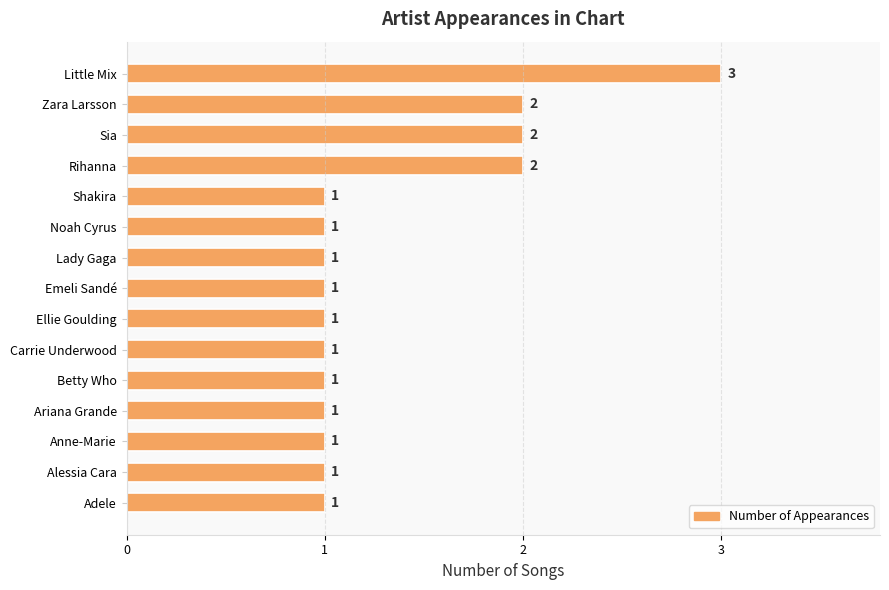

Is it true that the value at Sia is 2?

True